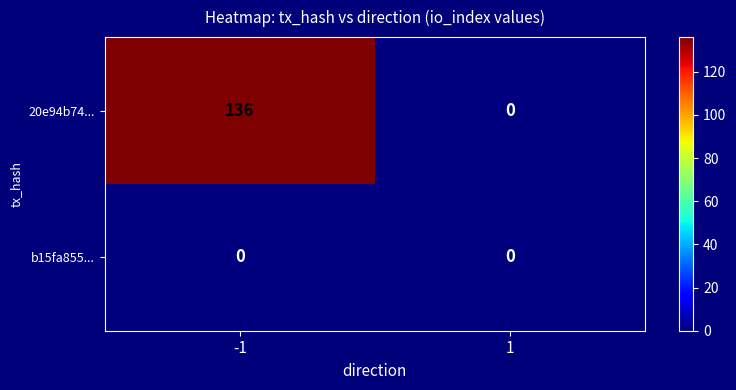

True or false: 20e94b74... has a value of 83 at -1.

False